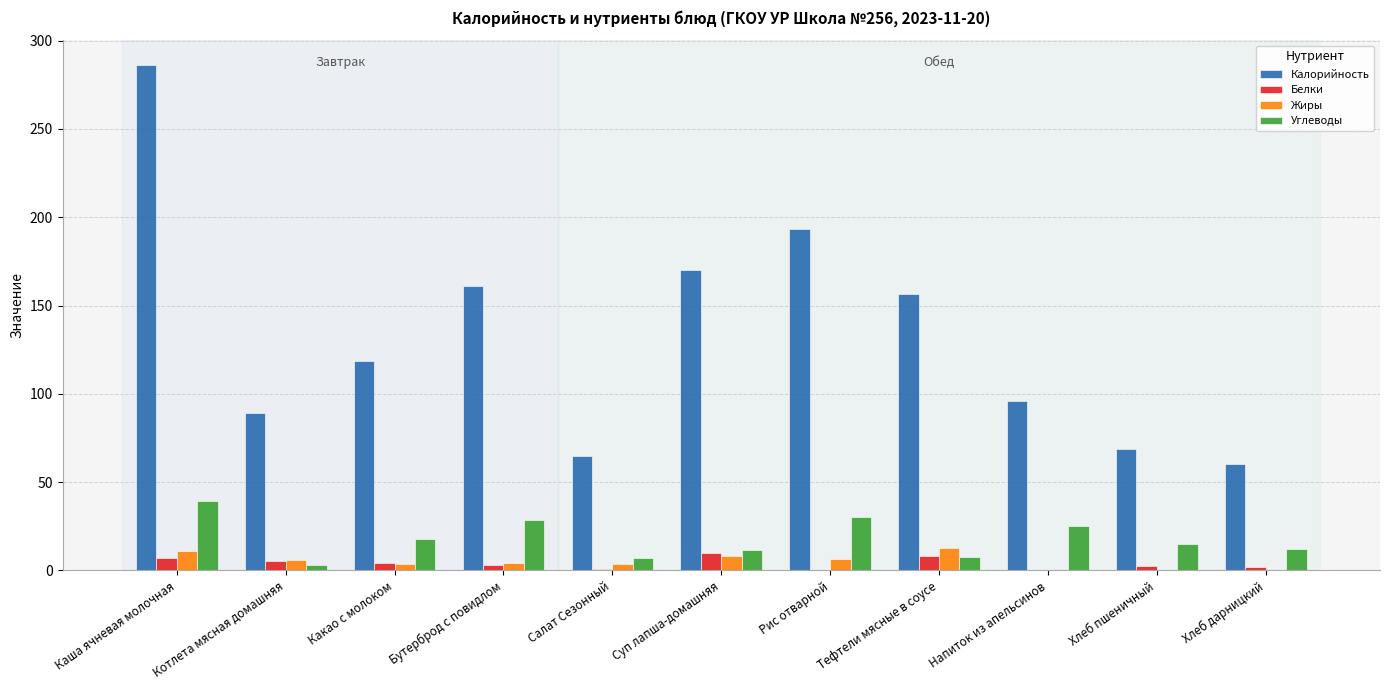

How many groups of bars are there?

11